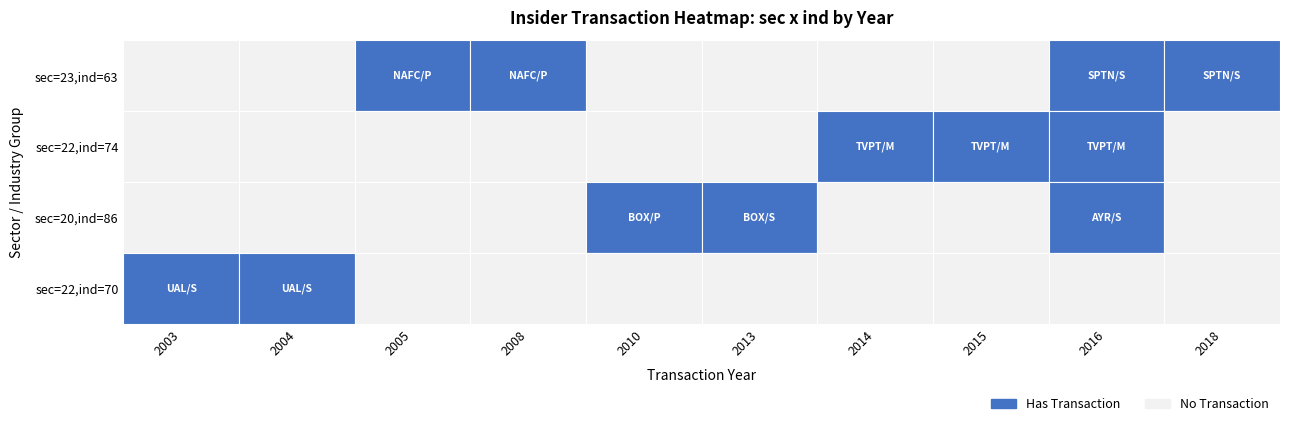

Is the value of sec=22,ind=74 at 6 greater than the value of sec=22,ind=70 at sec=23,ind=63?

No